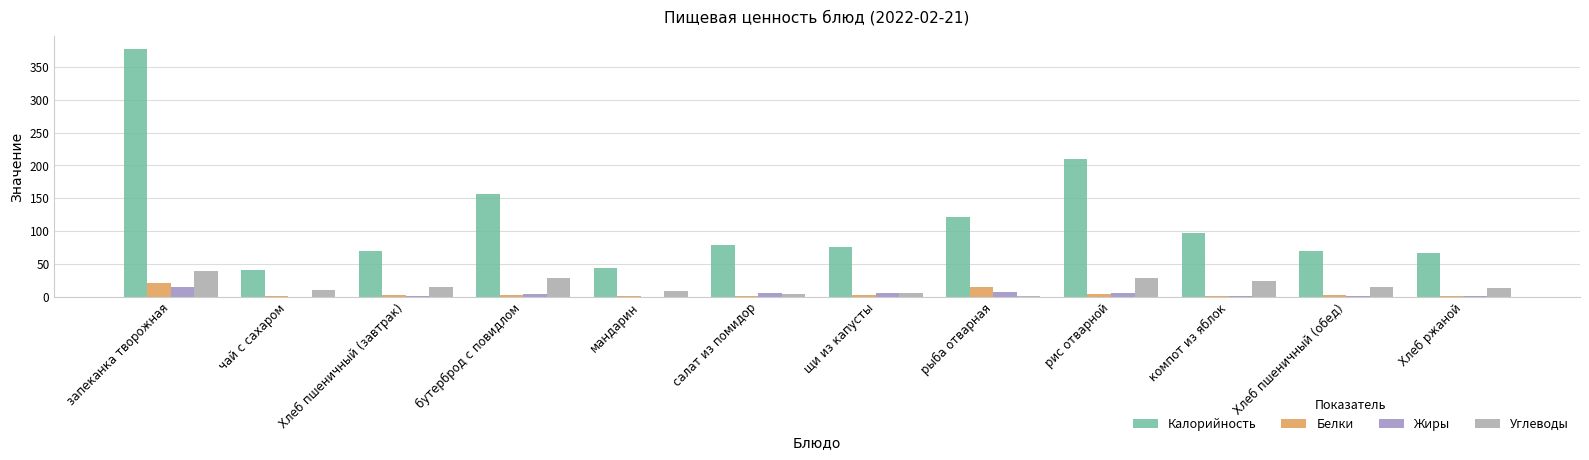

Between мандарин and Хлеб пшеничный (обед), which series saw the biggest shift?

Калорийность